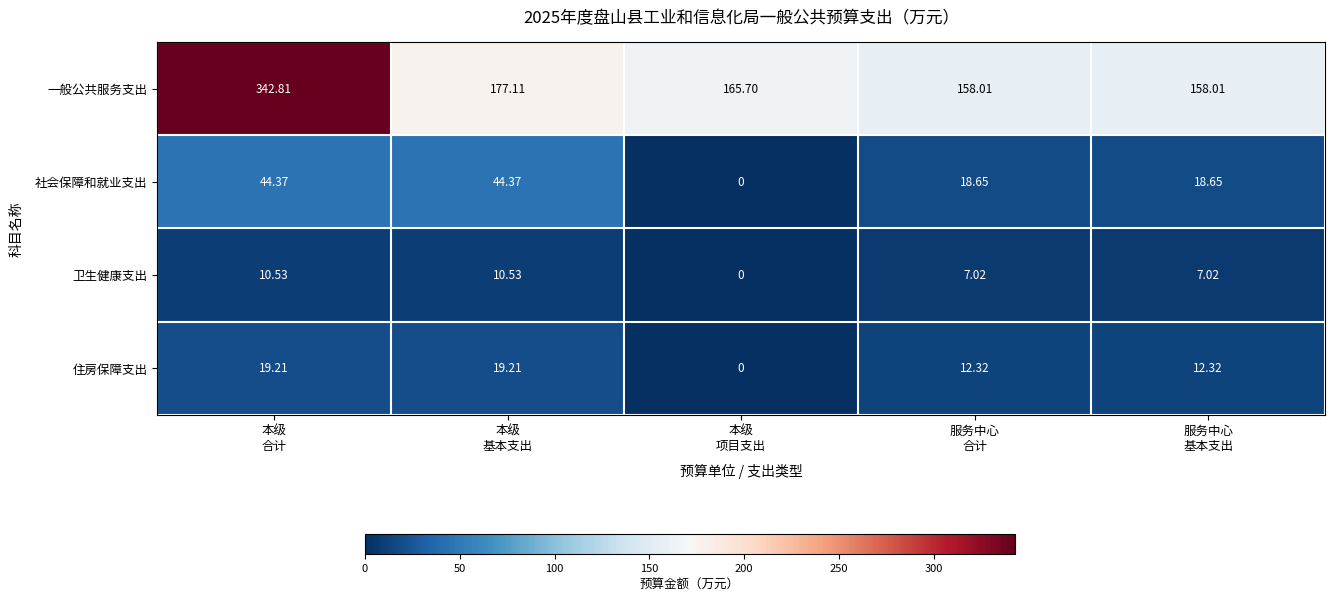

Which series has the largest range (max minus min)?

一般公共服务支出